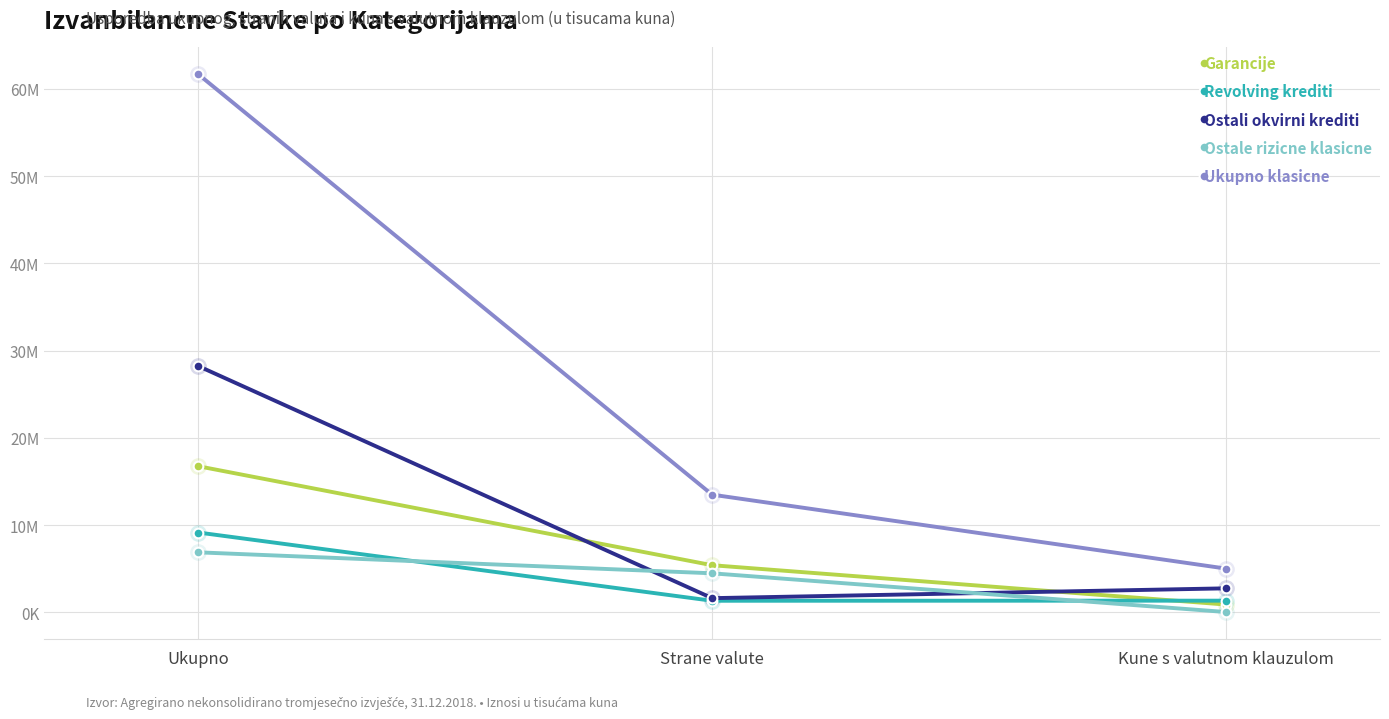

At which label is Ostale rizicne klasicne closest to 3457325?

Strane valute